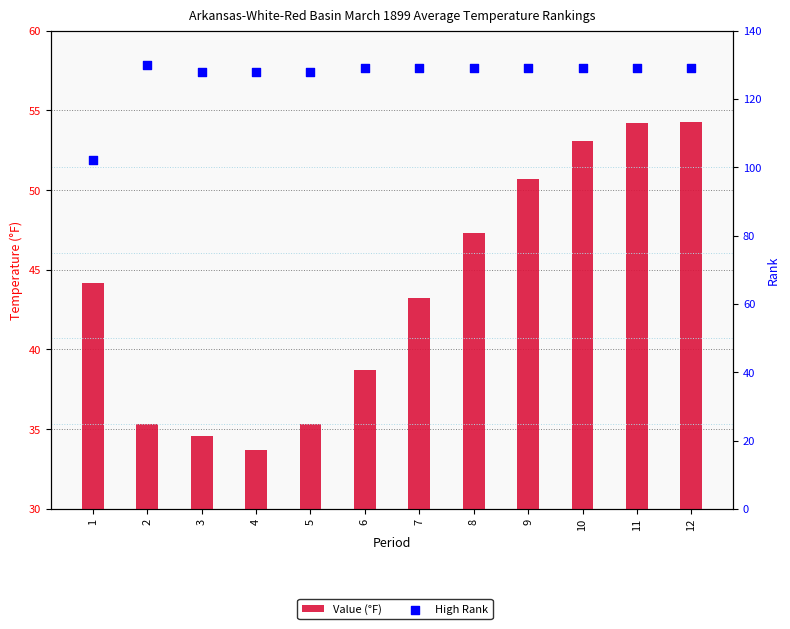

Which series reaches the maximum Y coordinate?

High Rank